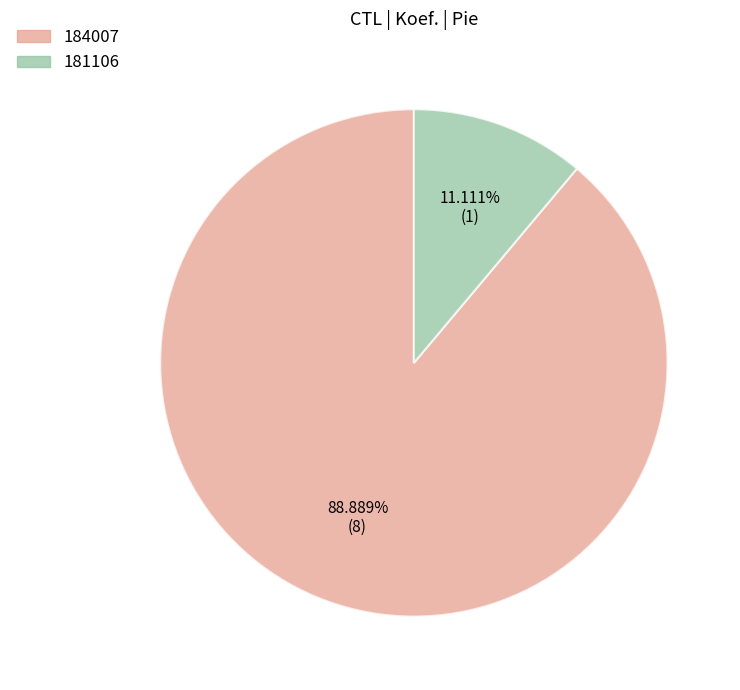

What portion of the pie excludes 184007?

11.1%